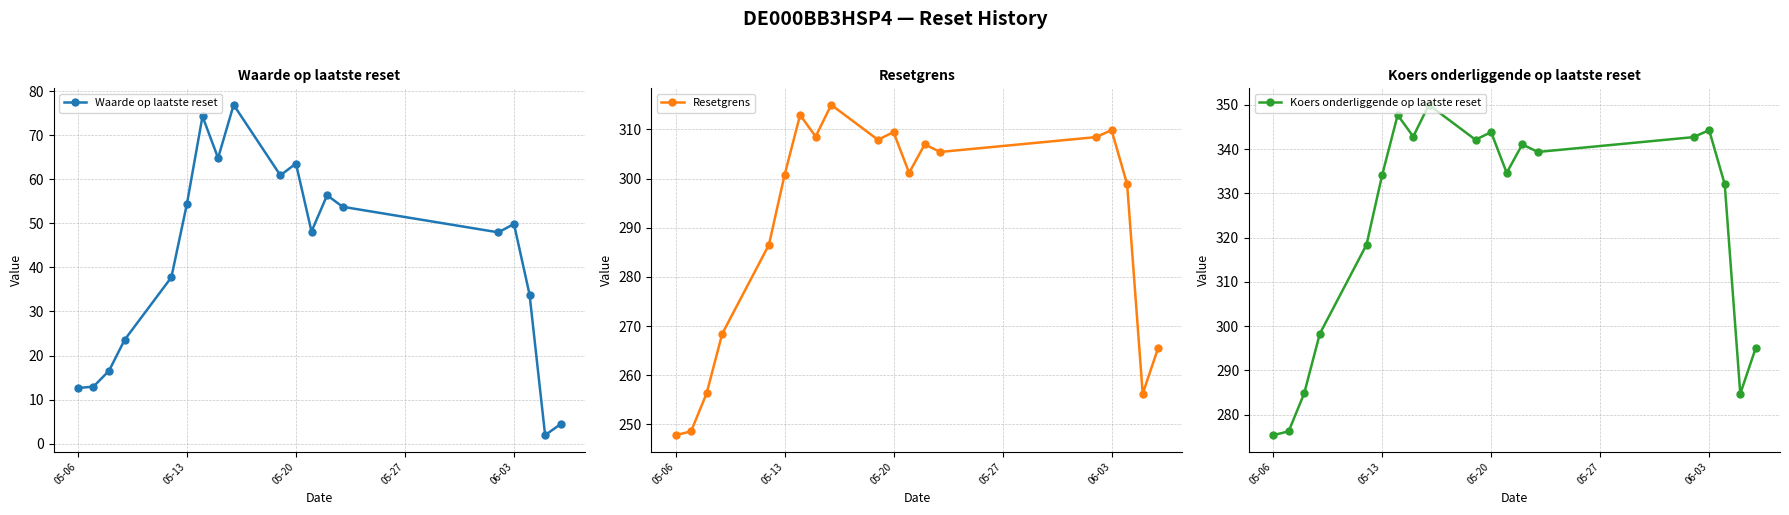

What is the value of the Koers onderliggende op laatste reset point at the 14th from the left?

339.3